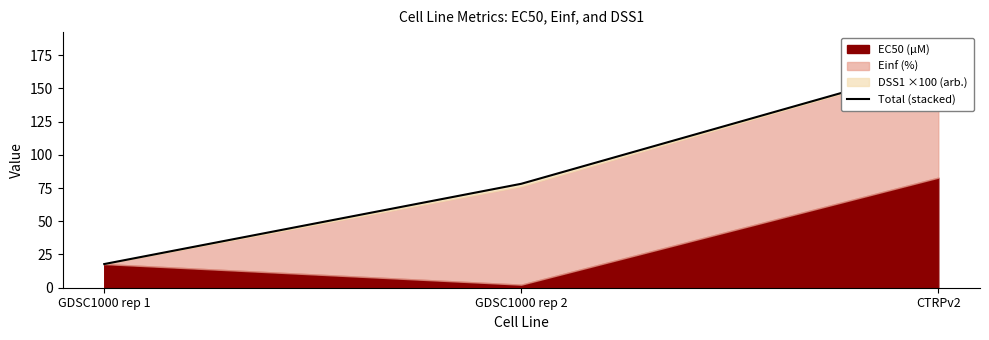

The value at GDSC1000 rep 1 is 17.8. True or false?

True